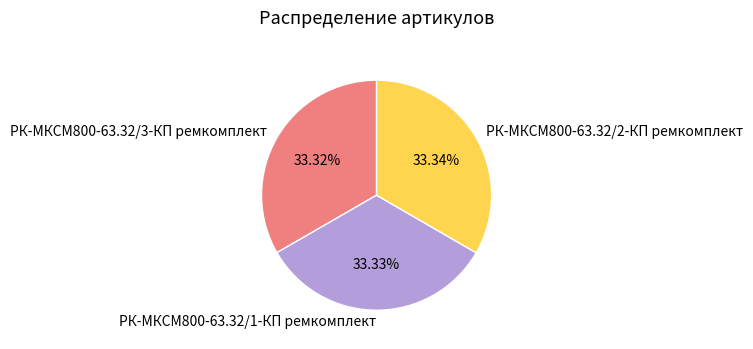

Approximately how many times larger is the value at РК-МКСМ800-63.32/3-КП ремкомплект compared to РК-МКСМ800-63.32/1-КП ремкомплект?

1.0